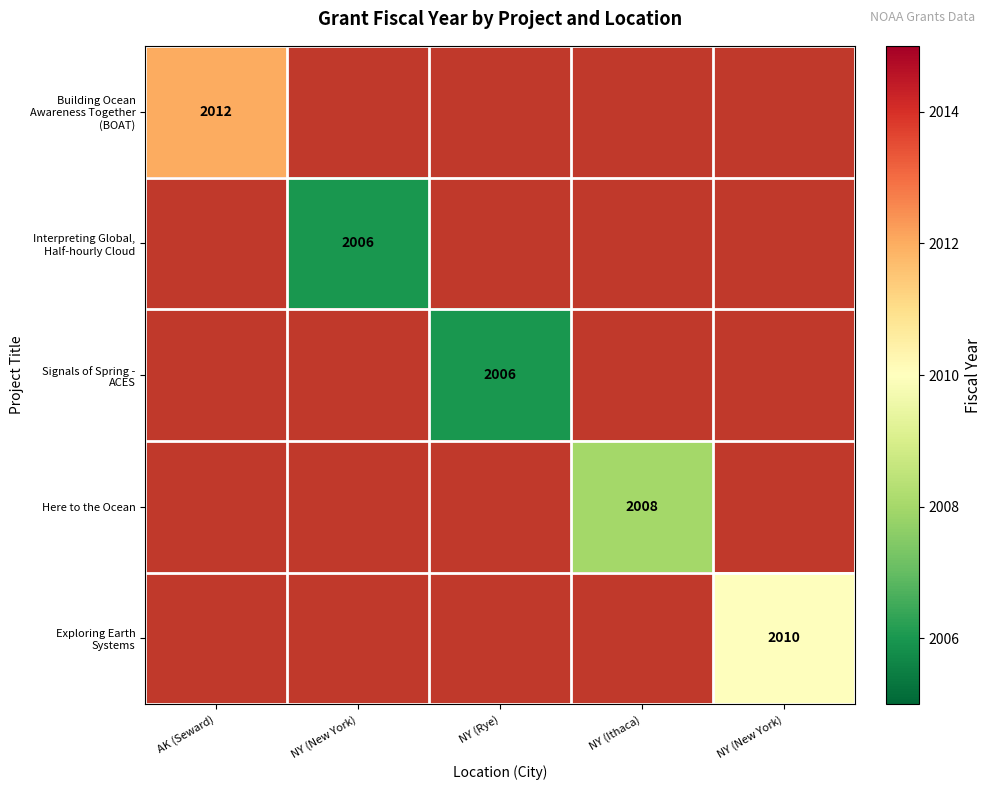

The Exploring Earth Systems series shows 2010.0 at NY (New York). True or false?

True